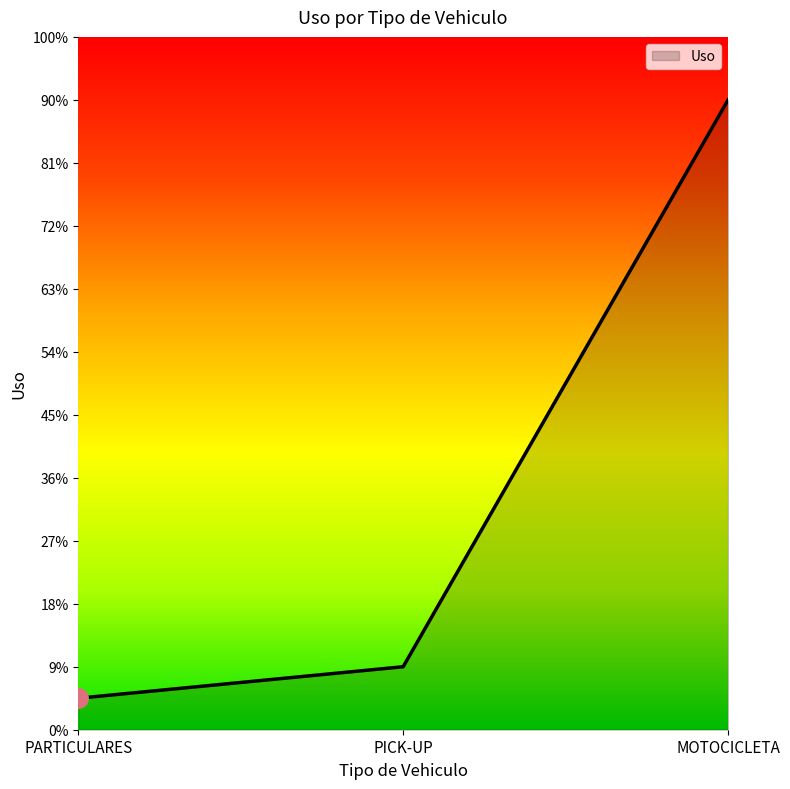

Which label corresponds to the largest value in the chart?

MOTOCICLETA